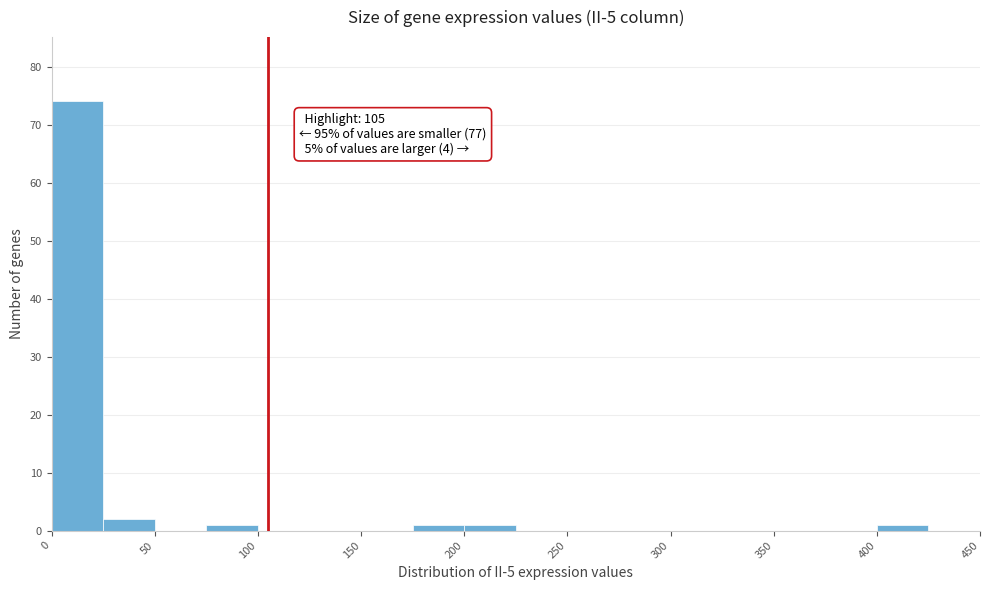

Over which range of the x-axis is the bar tallest?

0 to 25